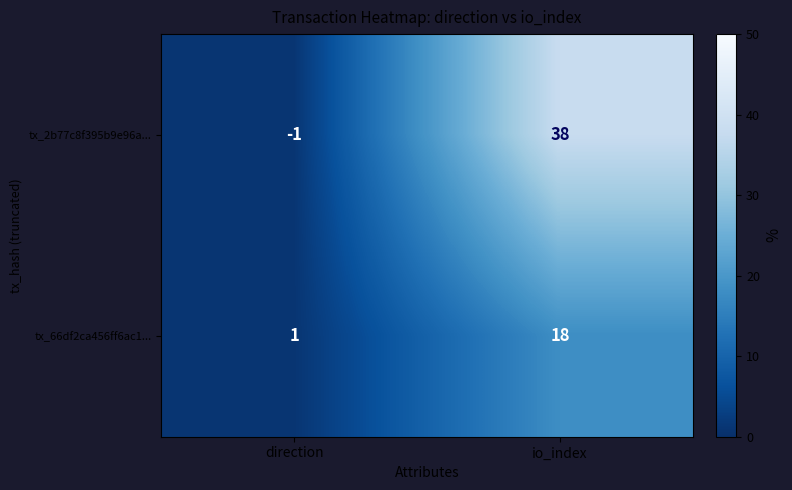

The tx_66df2ca456ff6ac1... series shows 18 at io_index. True or false?

True